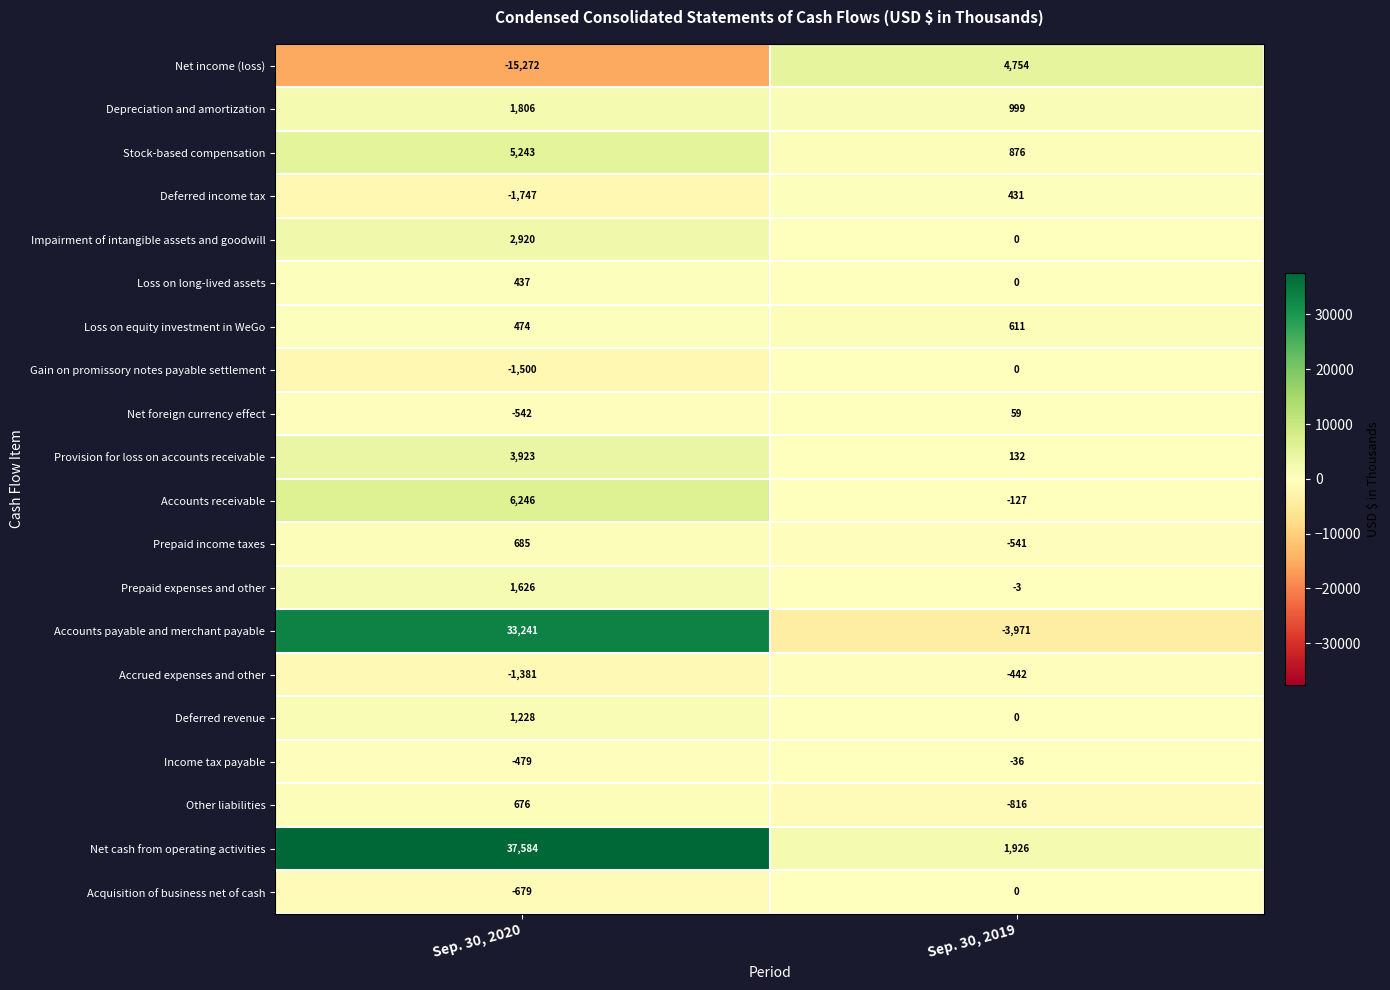

What value does the Income tax payable series have at Sep. 30, 2019?

-36